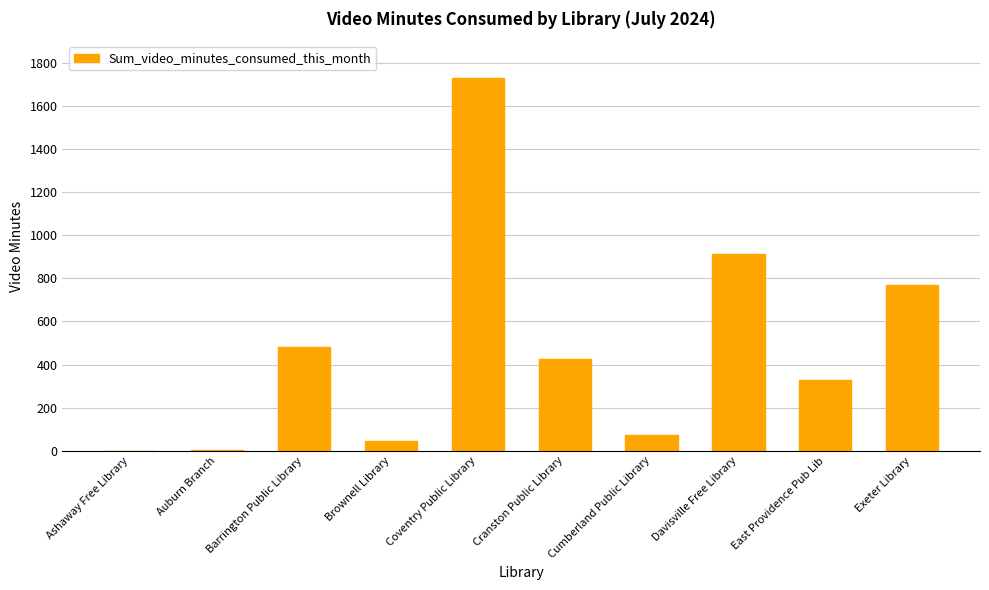

What is the sum of all values?

4767.8